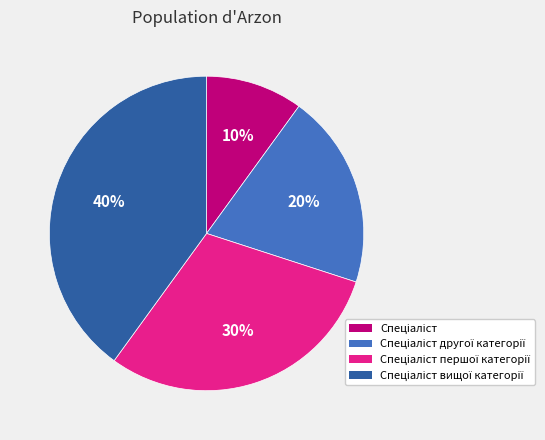

Is there a majority slice in this chart?

No